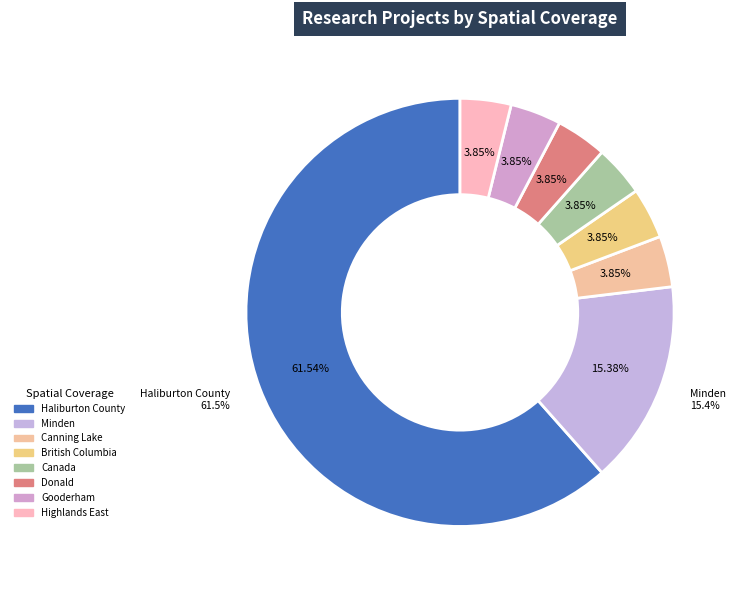

How many slices are in this pie chart?

8